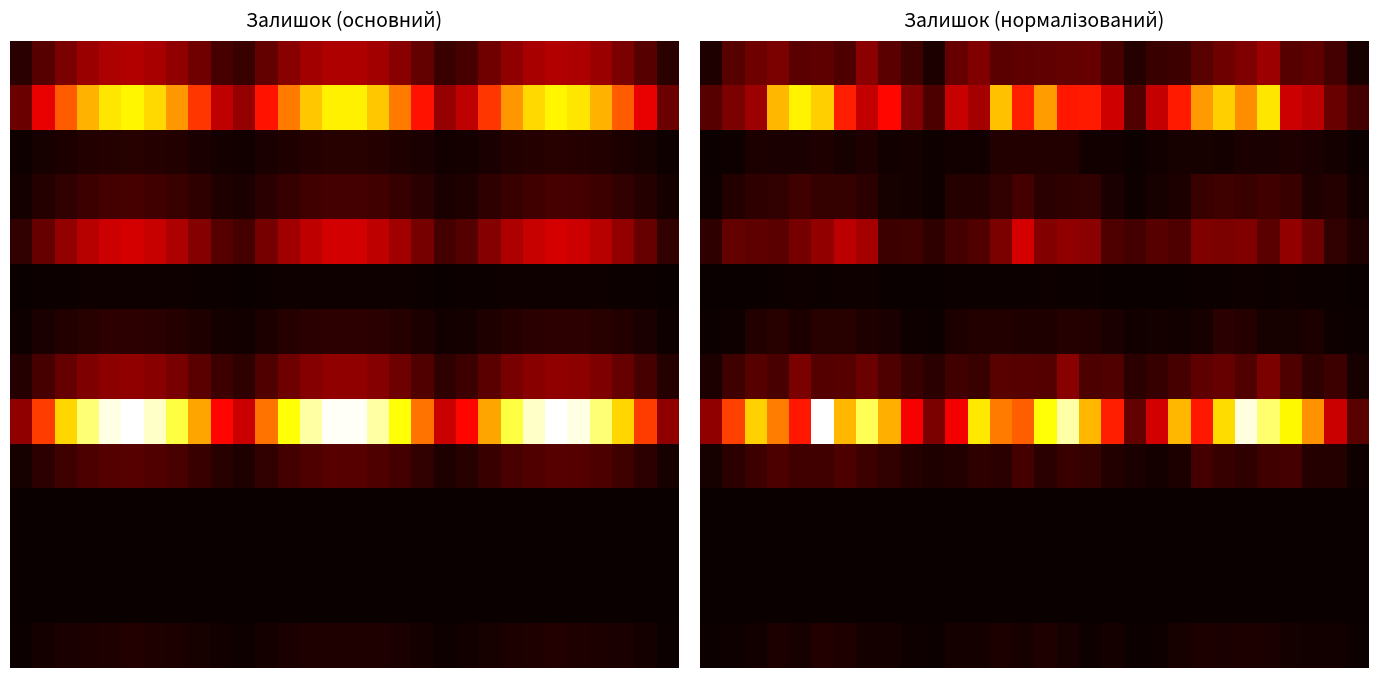

What is the greatest value displayed?

1917.6